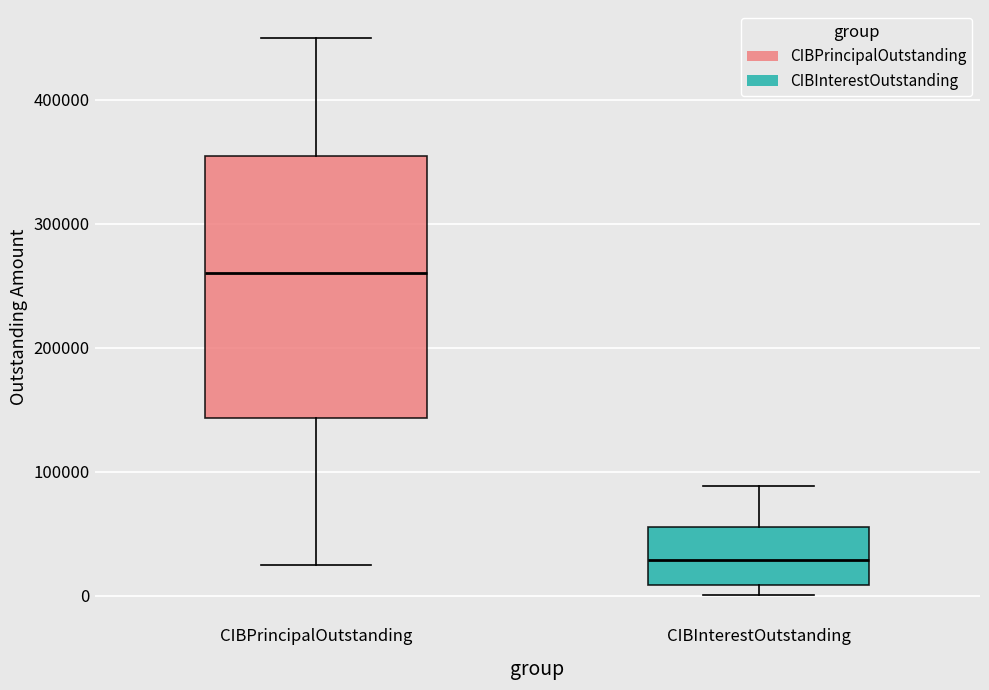

Which box is the tallest, from its lower edge to its upper edge?

CIBPrincipalOutstanding